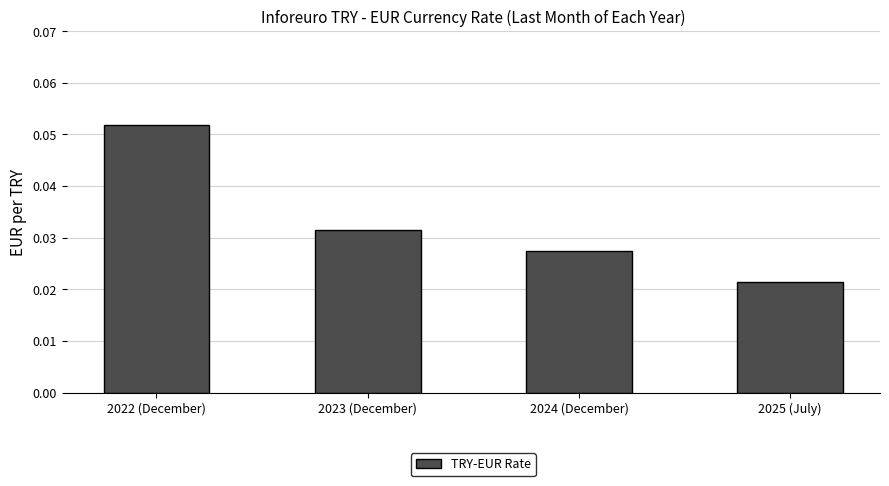

How many bars are there in total?

4